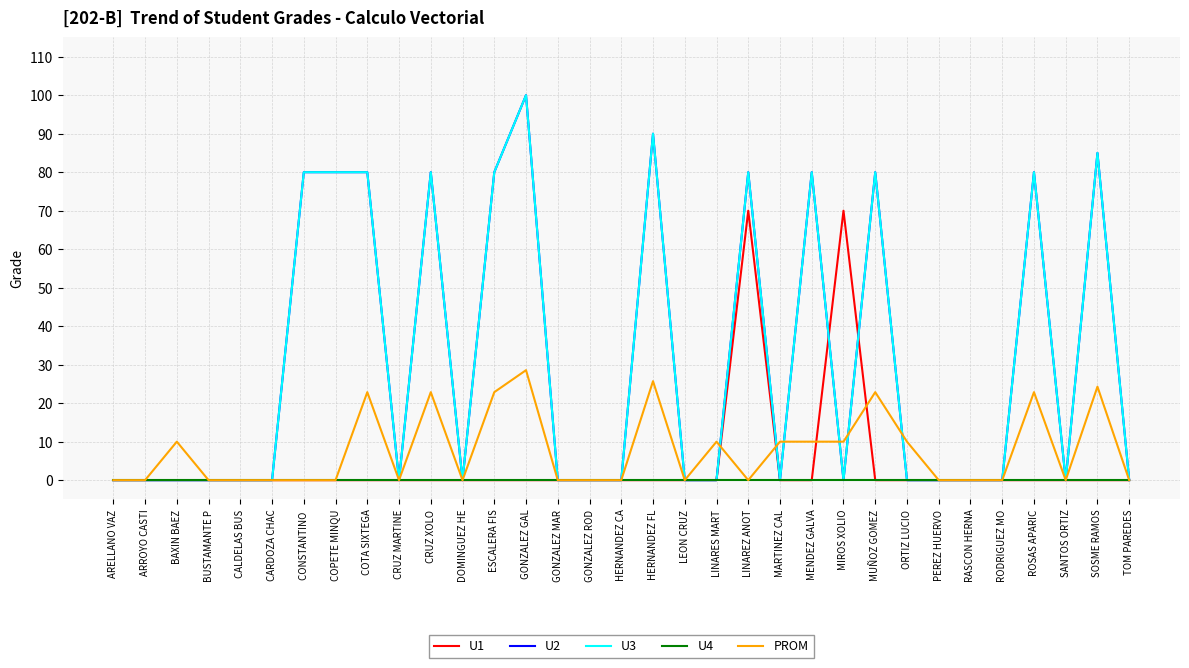

Does the chart display data point markers on the line(s)?

No